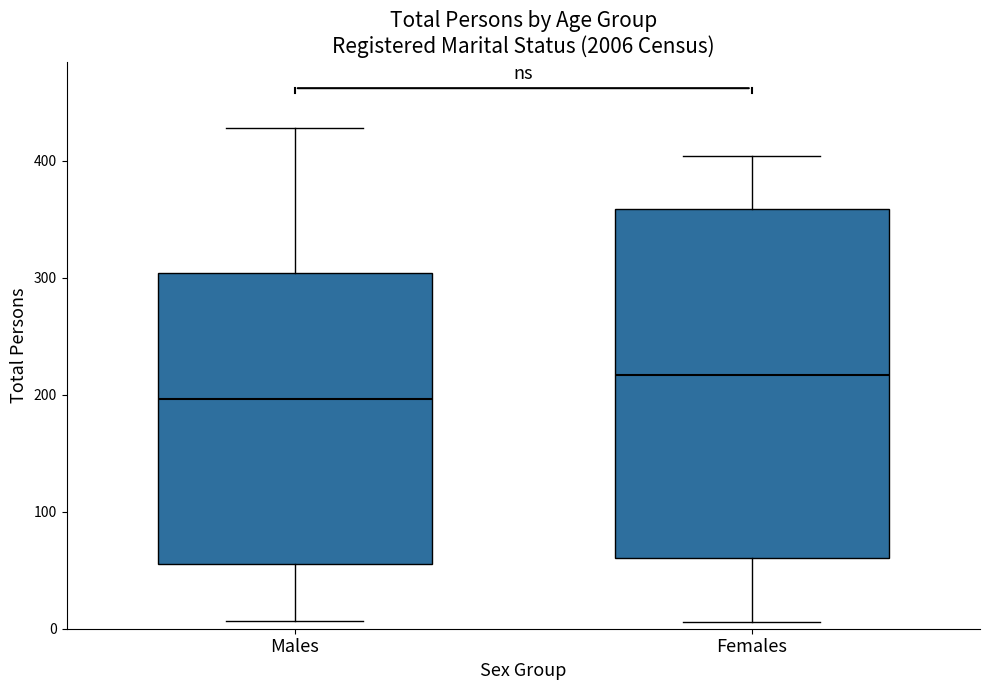

Where does the lower whisker of the box for Females end on the y-axis? The values are not printed on the chart, so give them approximately, as read against the axis.

10